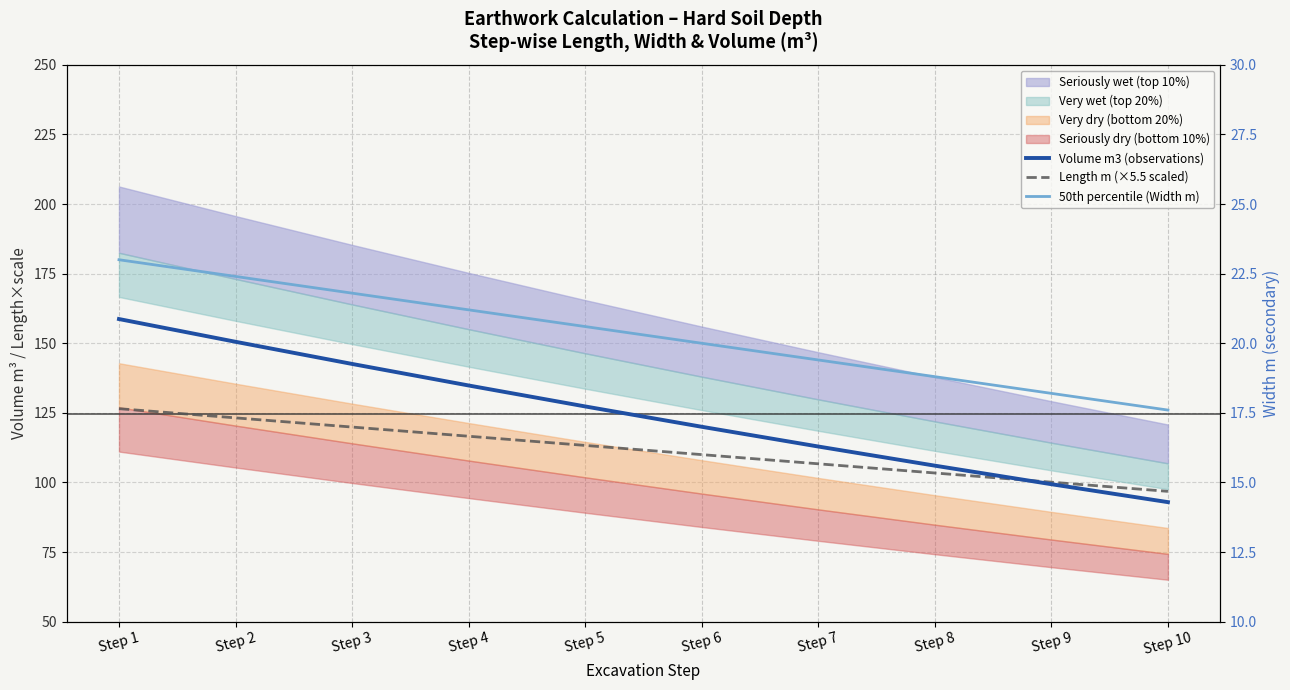

Where is Length m (×5.5 scaled) nearest to the value 111?

Step 6